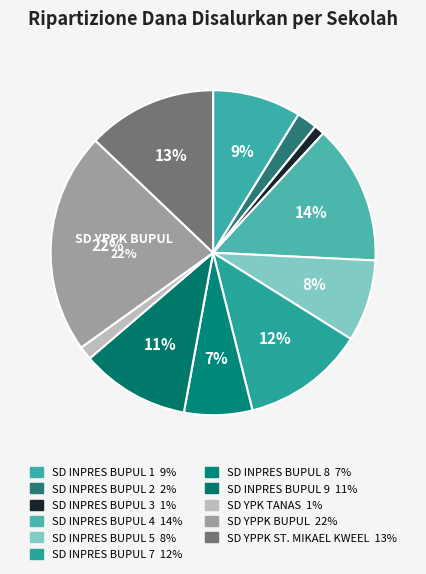

How many segments does this pie chart have?

11